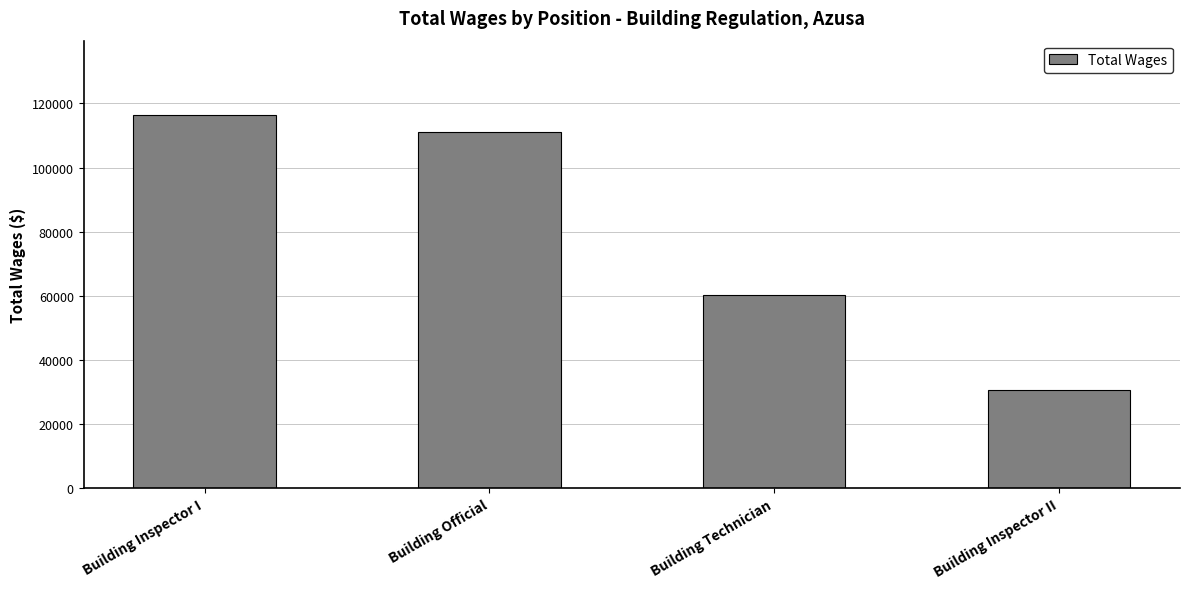

Reading right to left, list all the values displayed in this chart.

Building Inspector II=30611	Building Technician=60126	Building Official=111164	Building Inspector I=116347